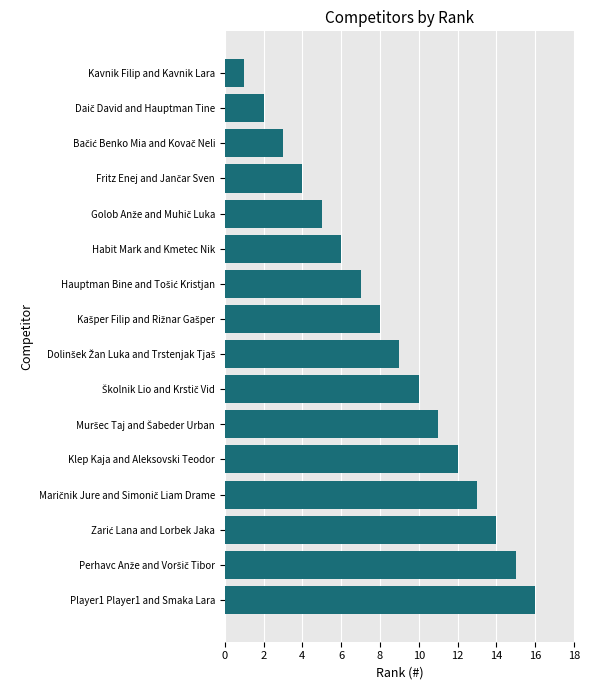

What is the smallest value displayed?

1